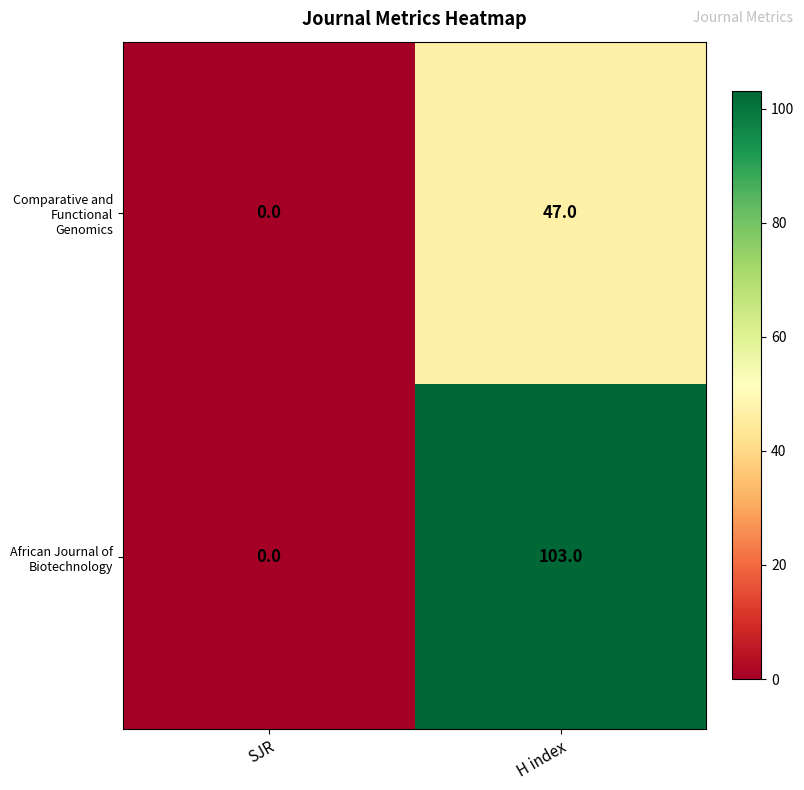

Which series has the widest spread of values?

African Journal of Biotechnology